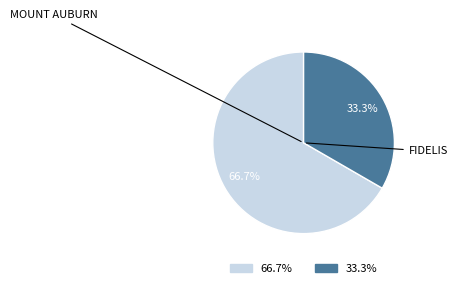

What is the ratio of the value at MOUNT AUBURN to the value at FIDELIS?

2.0